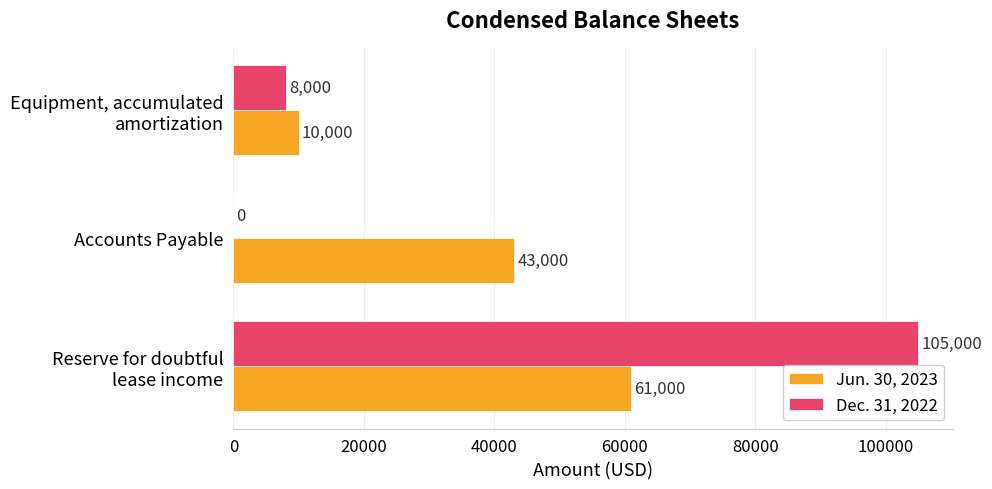

What is the greatest value displayed?

105000